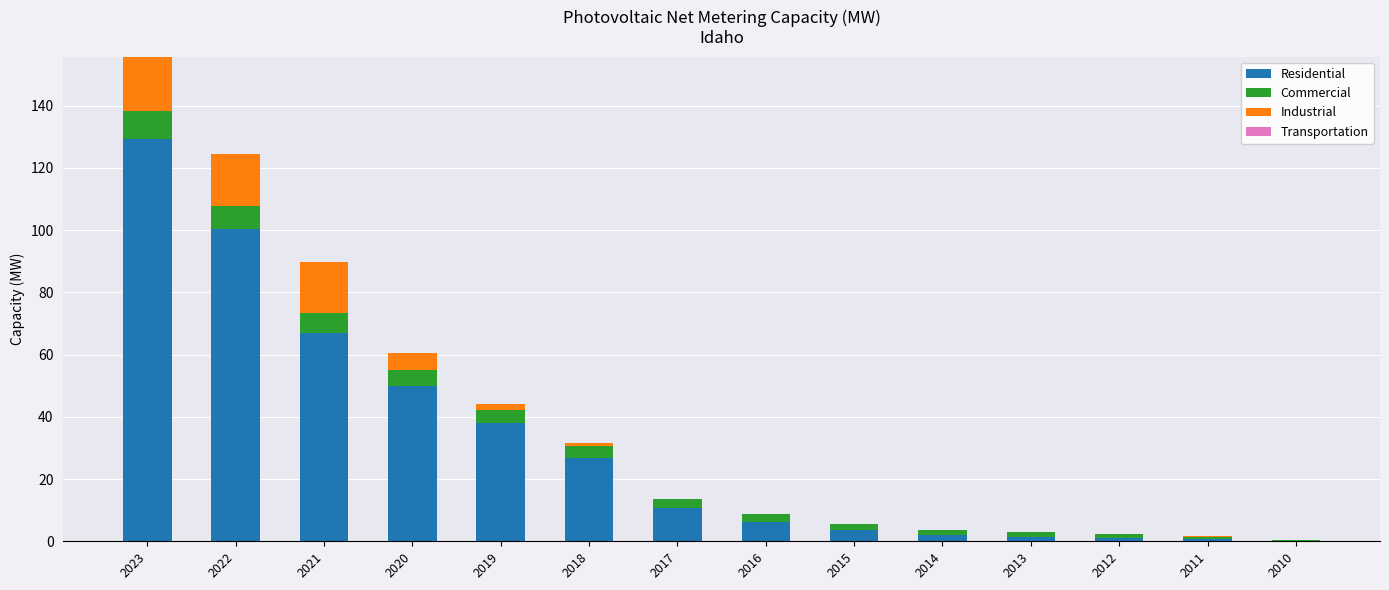

At which category is the sum across all series the highest?

2023